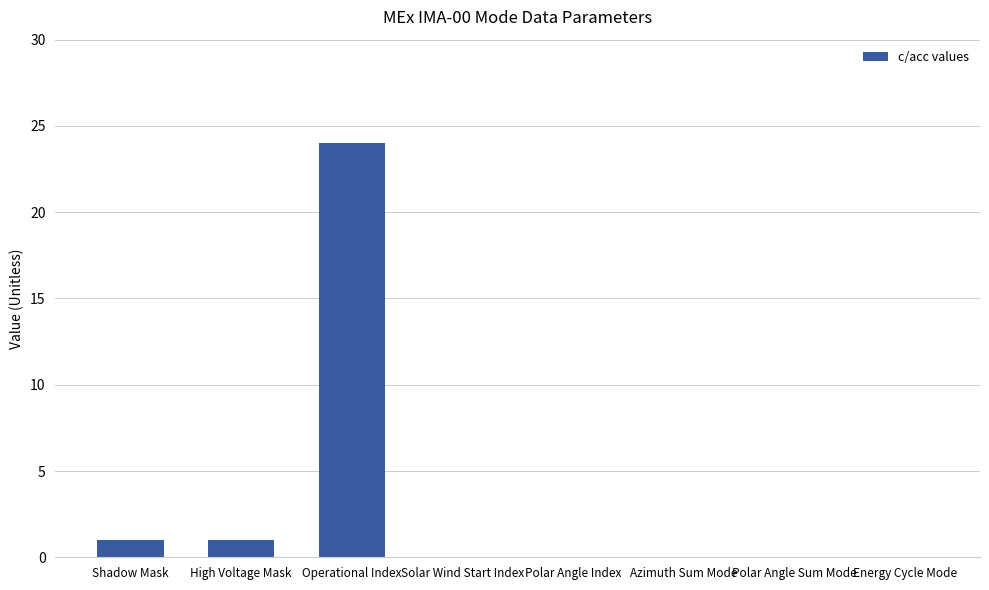

Count the number of data series in this chart.

1